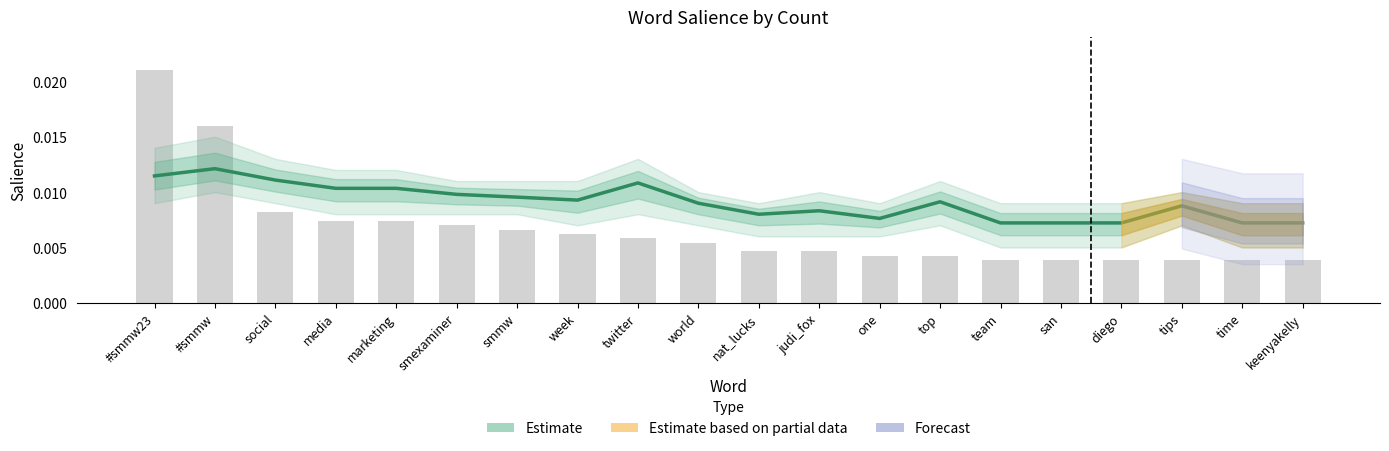

How many data points does each series have?

20